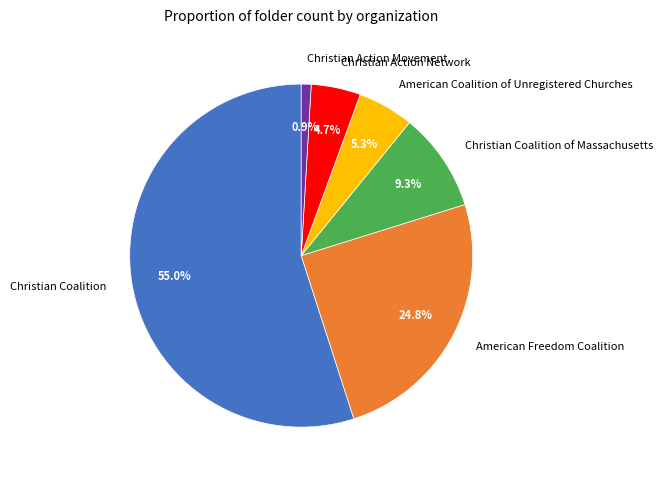

To the nearest percent, what portion does Christian Coalition of Massachusetts represent?

9%